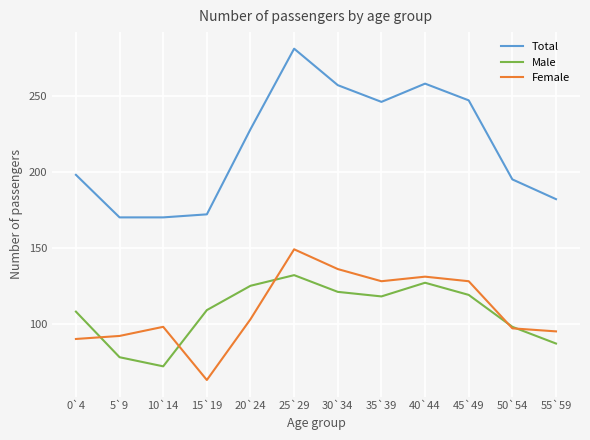

What position from the right is 25`29?

7